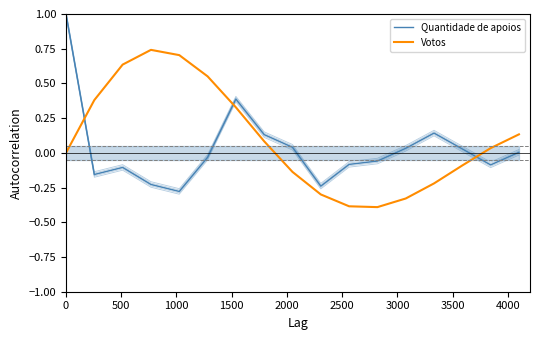

How many negative values does the Votos series have?

7